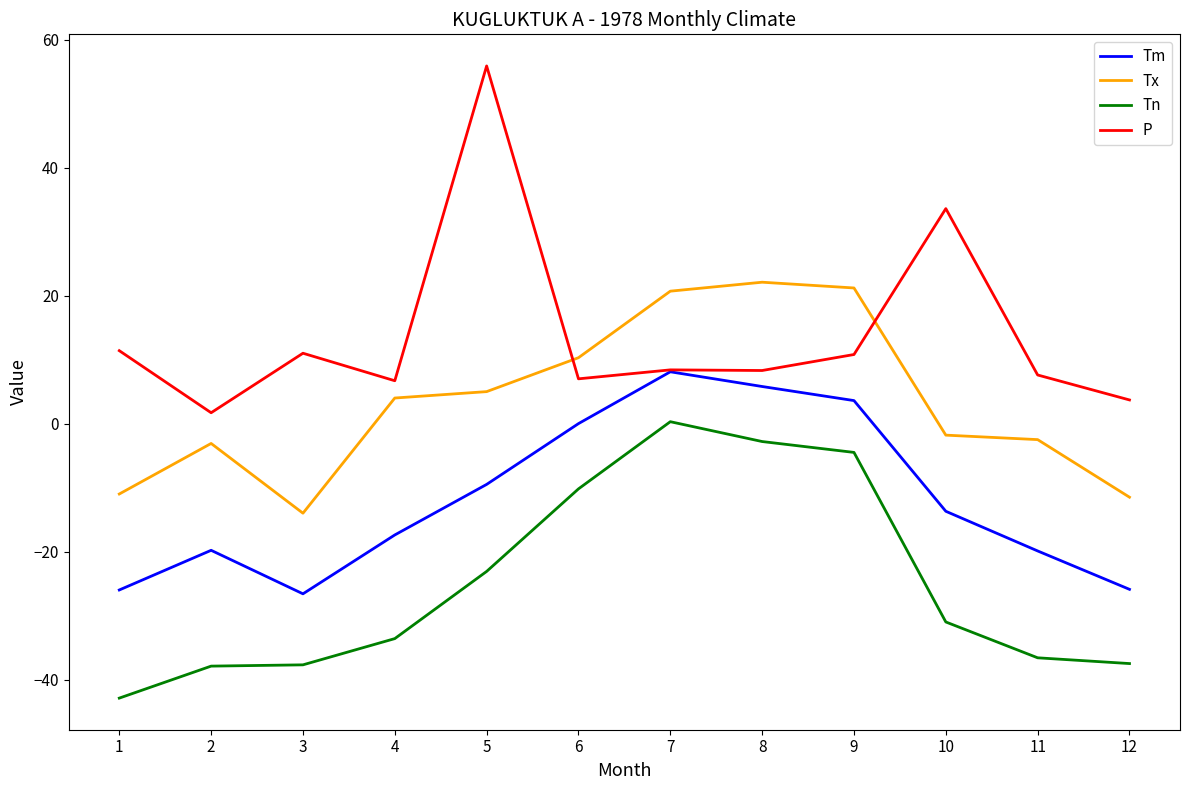

Rank the series by their average value, from lowest to highest.

Tn, Tm, Tx, P